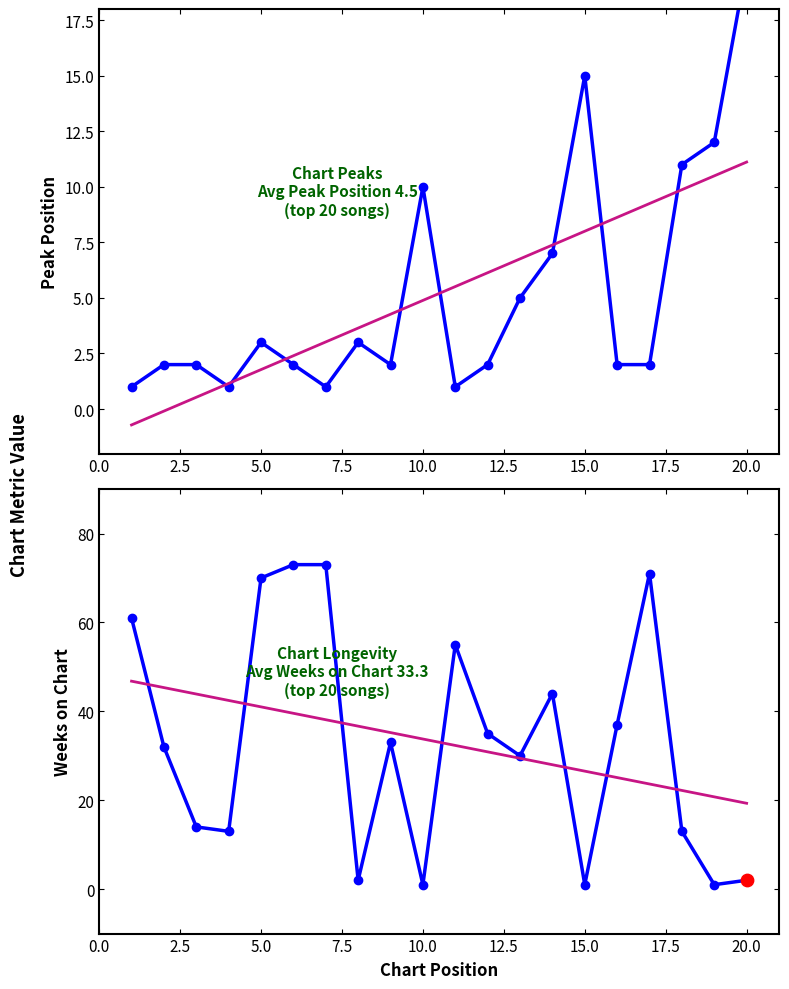

Which series has the largest total across all categories?

Weeks on Chart